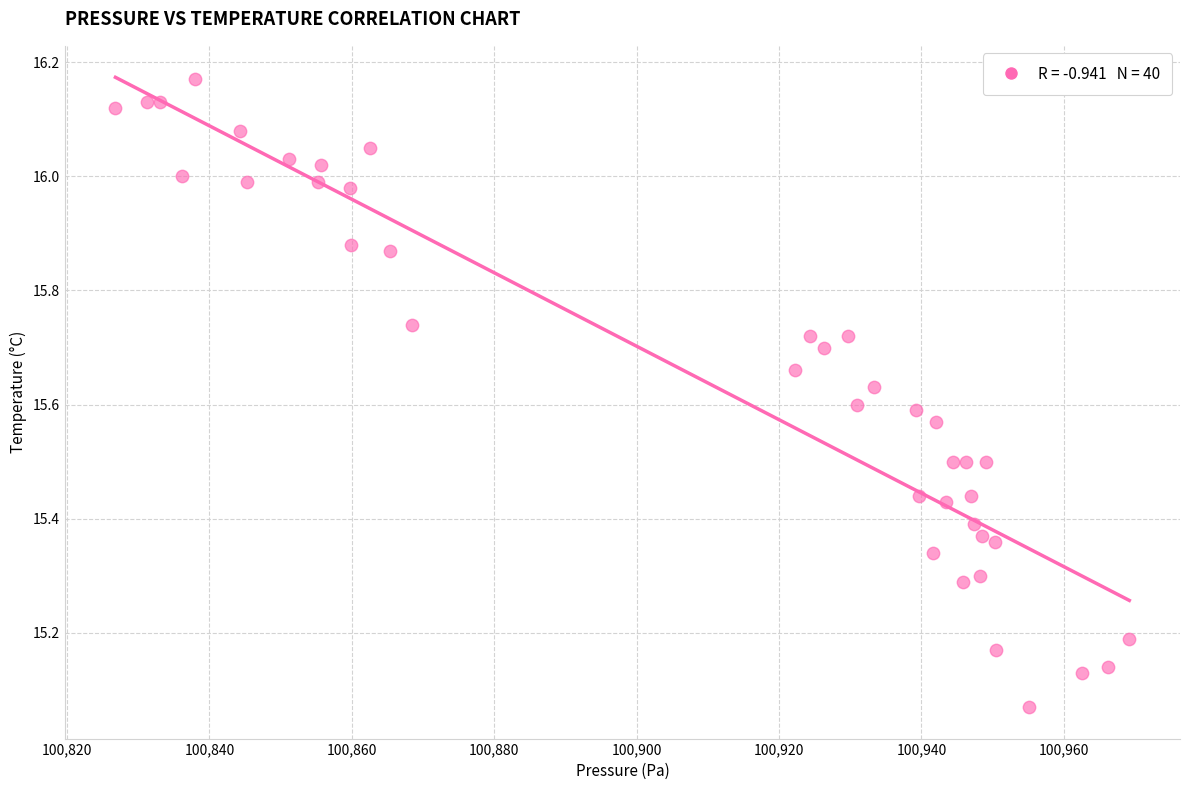

What is the range of X values (max minus min)?

142.4